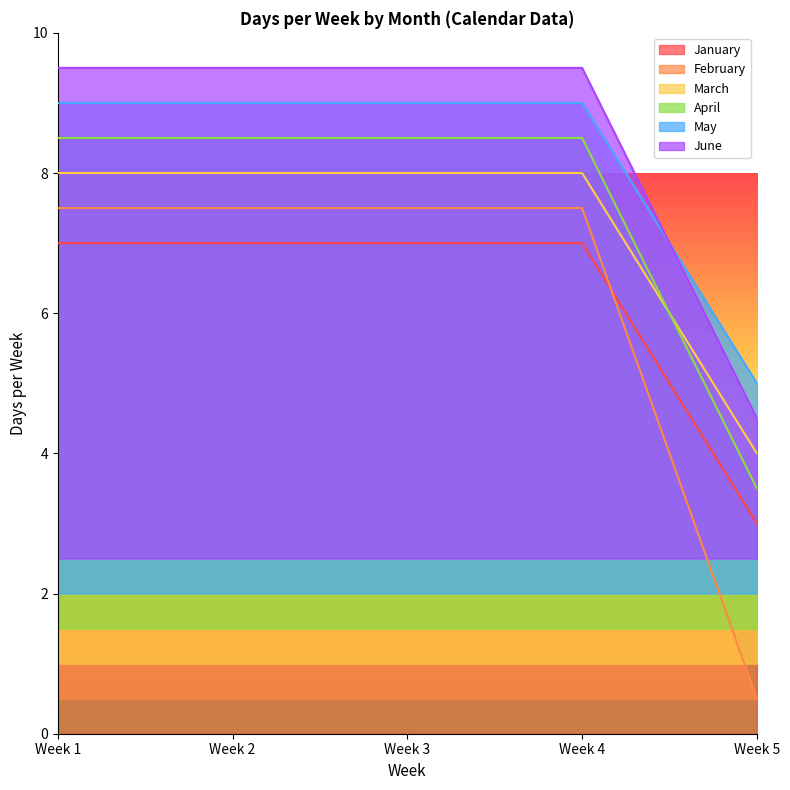

How many intersections are there between February and January?

1